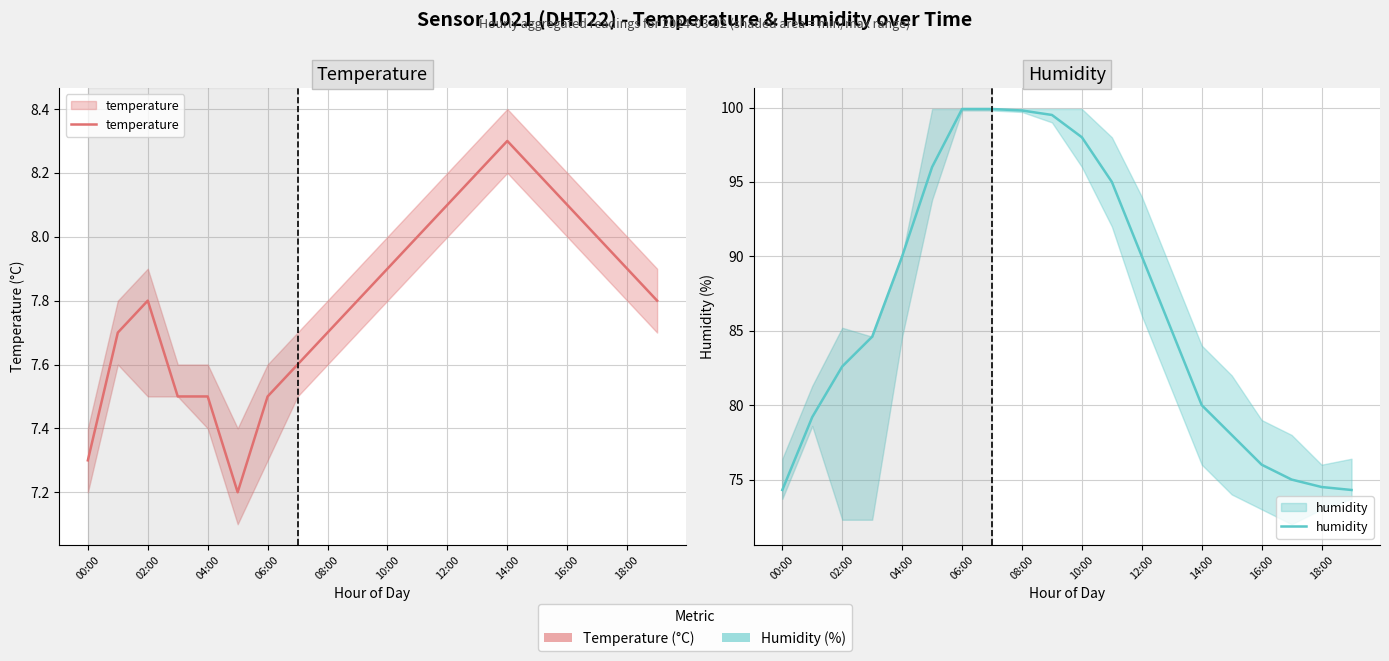

What is the minimum value for humidity?

74.3